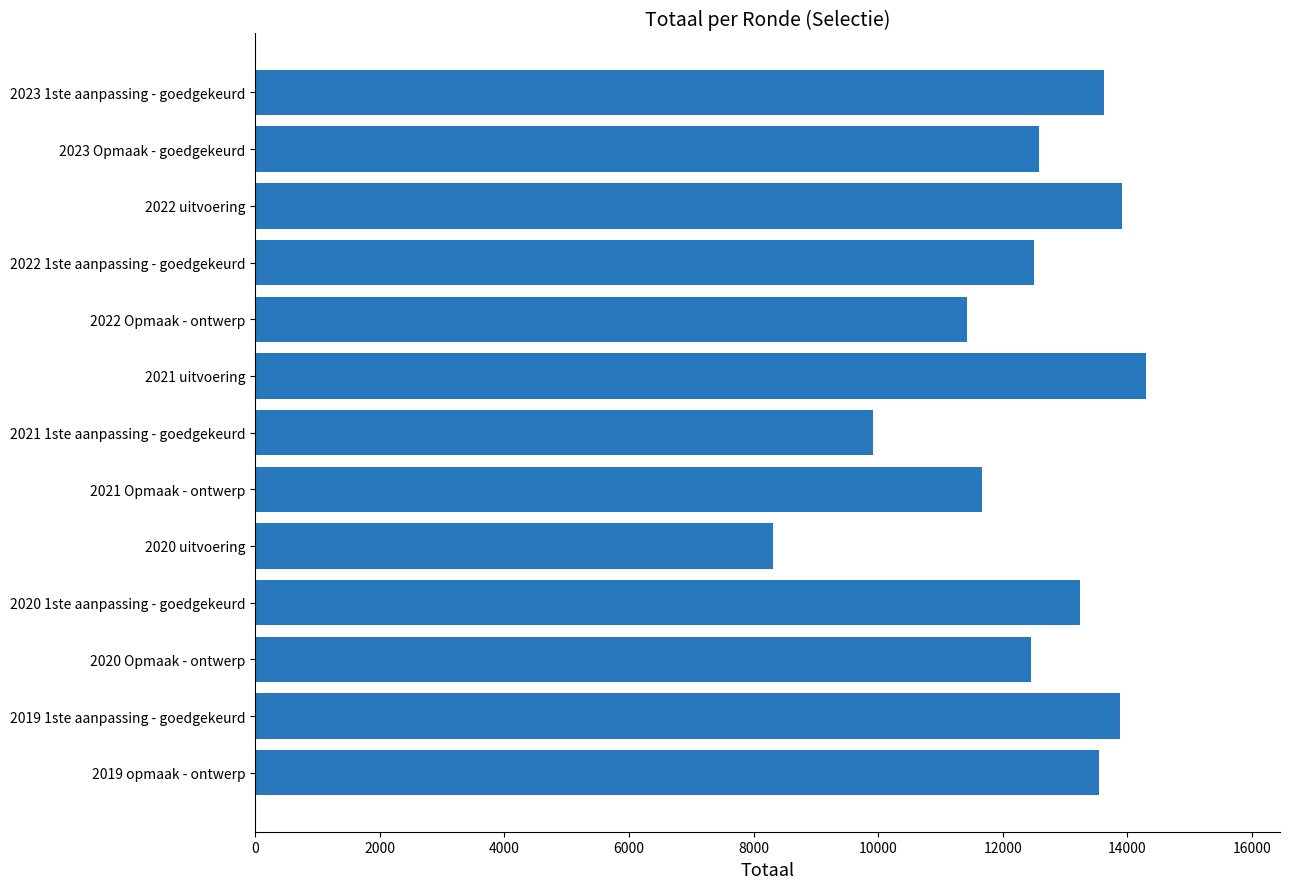

What is the average value?

12413